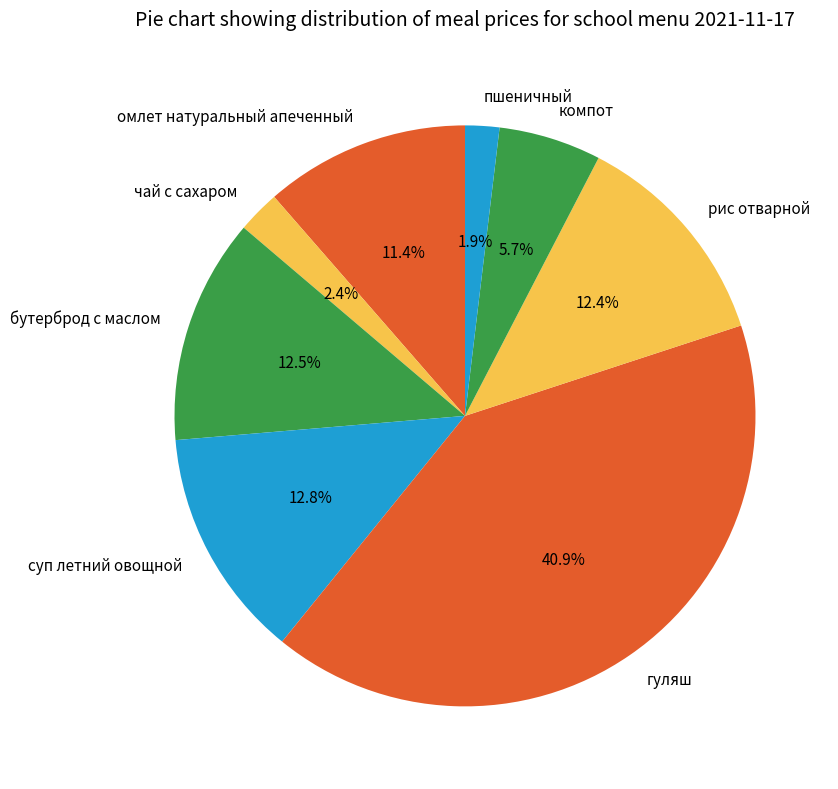

Between компот and бутерброд с маслом, which is larger?

бутерброд с маслом